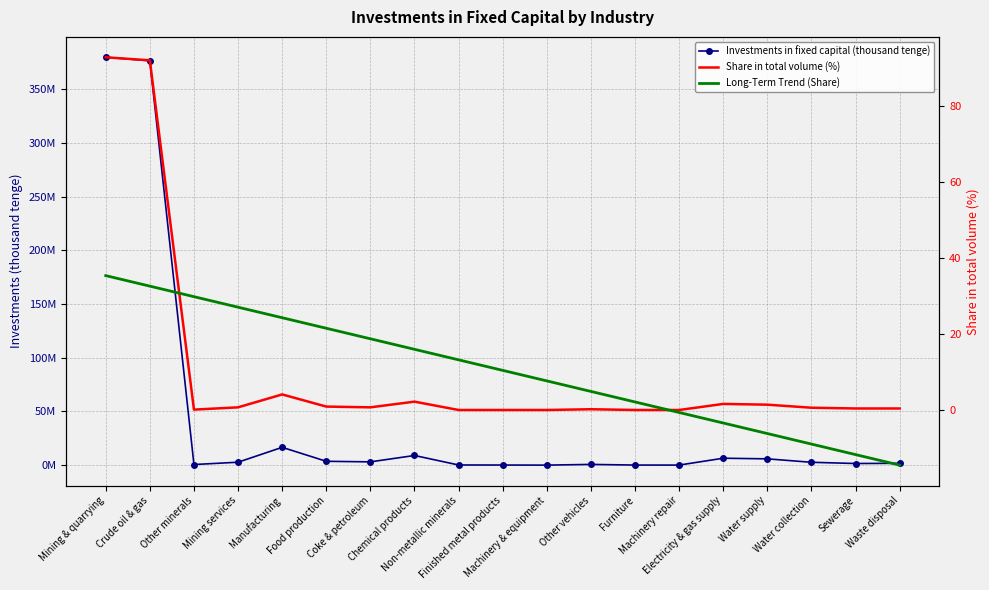

Reading left to right, extract all data points from this chart.

Investments in fixed capital (thousand tenge): Mining & quarrying=379572224.0	Crude oil & gas=376302051.0	Other minerals=558030.0	Mining services=2712142.0	Manufacturing=16564913.0	Food production=3567846.0	Coke & petroleum=3035392.0	Chemical products=8972373.0	Non-metallic minerals=133867.0	Finished metal products=88242.0	Machinery & equipment=5913.0	Other vehicles=660107.0	Furniture=58403.0	Machinery repair=42786.0	Electricity & gas supply=6425046.0	Water supply=5850131.0	Water collection=2639677.0	Sewerage=1511184.0	Waste disposal=1699269.0
Share in total volume (%): Mining & quarrying=92.9	Crude oil & gas=92.1	Other minerals=0.1	Mining services=0.7	Manufacturing=4.1	Food production=0.9	Coke & petroleum=0.7	Chemical products=2.2	Non-metallic minerals=0.0	Finished metal products=0.0	Machinery & equipment=0.0	Other vehicles=0.2	Furniture=0.0	Machinery repair=0.0	Electricity & gas supply=1.6	Water supply=1.4	Water collection=0.6	Sewerage=0.4	Waste disposal=0.4
Long-Term Trend (Share): Mining & quarrying=35.4	Crude oil & gas=32.6	Other minerals=29.8	Mining services=27.1	Manufacturing=24.3	Food production=21.5	Coke & petroleum=18.8	Chemical products=16.0	Non-metallic minerals=13.2	Finished metal products=10.4	Machinery & equipment=7.7	Other vehicles=4.9	Furniture=2.1	Machinery repair=-0.7	Electricity & gas supply=-3.4	Water supply=-6.2	Water collection=-9.0	Sewerage=-11.7	Waste disposal=-14.5